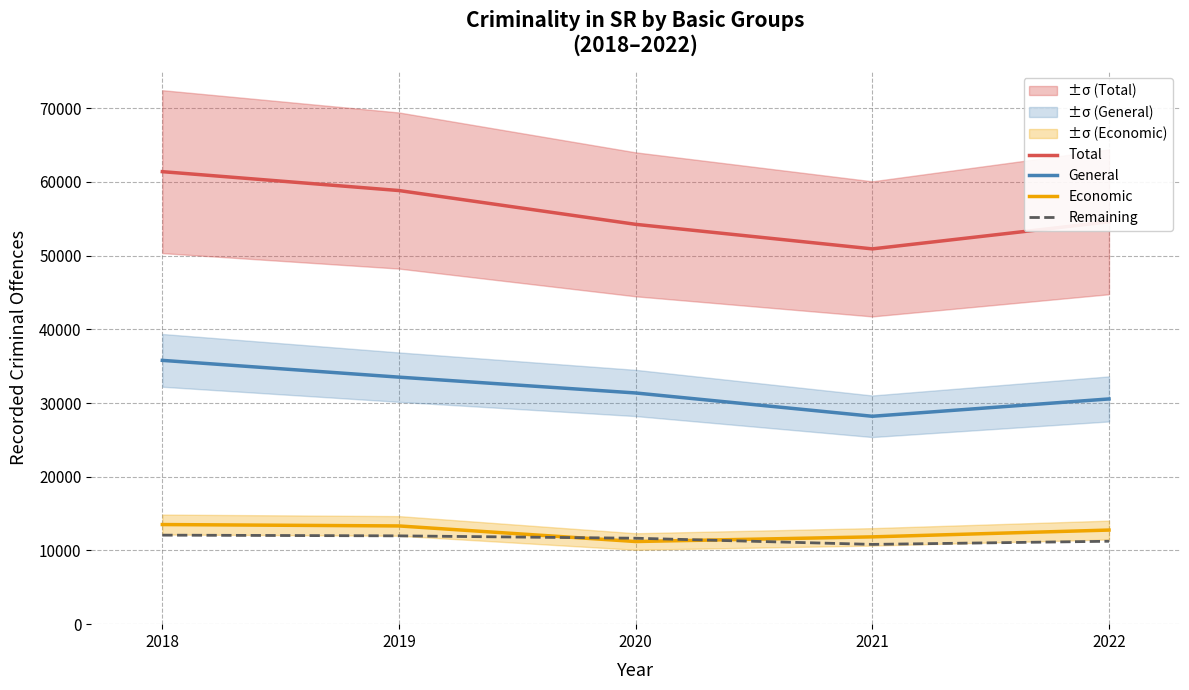

What is the value of the Remaining point at the 5th from the left?

11249